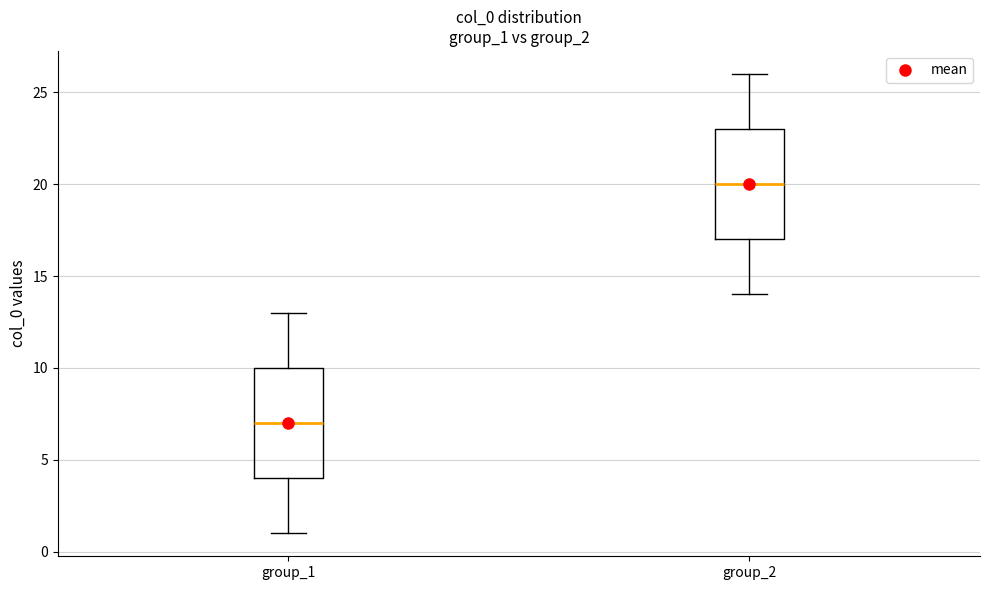

Reading left to right, transcribe this box plot: for each box, give where its median line is, the range the box spans, and where its two whiskers end, as read against the y-axis. The values are not printed on the chart, so give them approximately, as read against the axis.

group_1: median 7, box 4 to 10, whiskers 1 to 13
group_2: median 20, box 17 to 23, whiskers 14 to 26